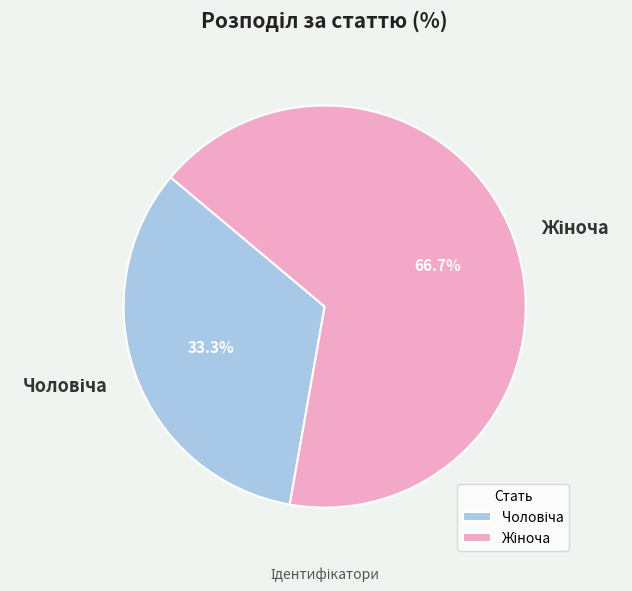

Is there a majority slice in this chart?

Yes